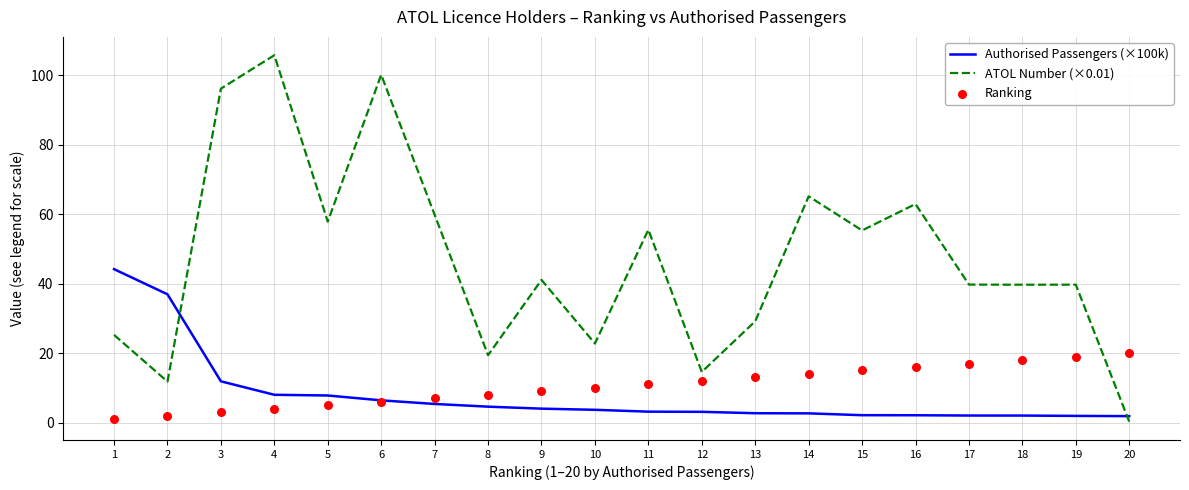

At how many categories does at least one series exceed 16?

19